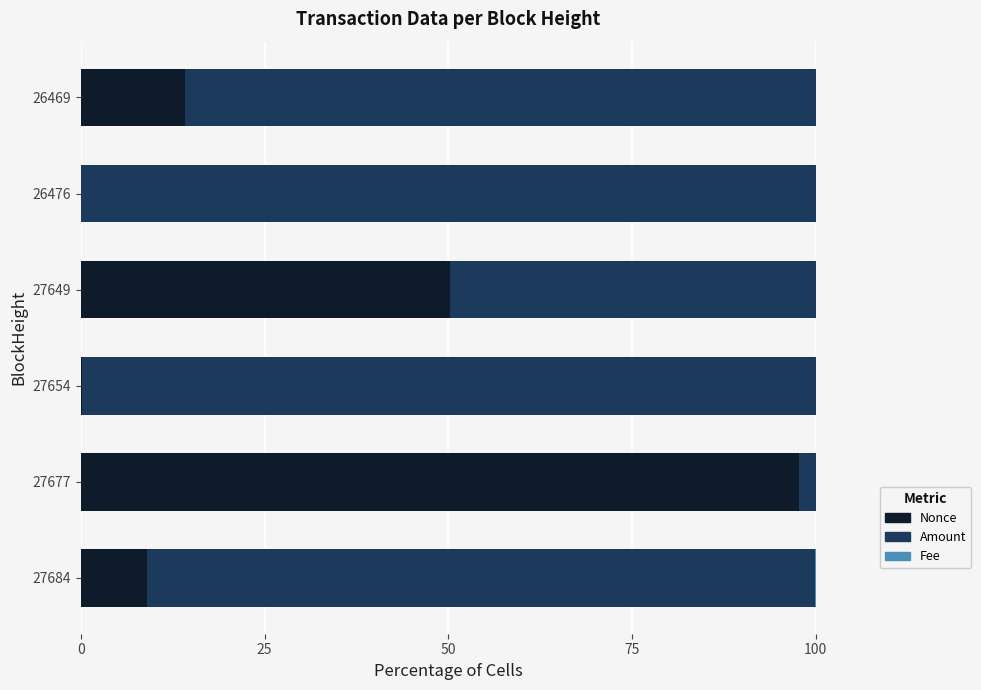

The value of Nonce at 26476 is -57.0. True or false?

False